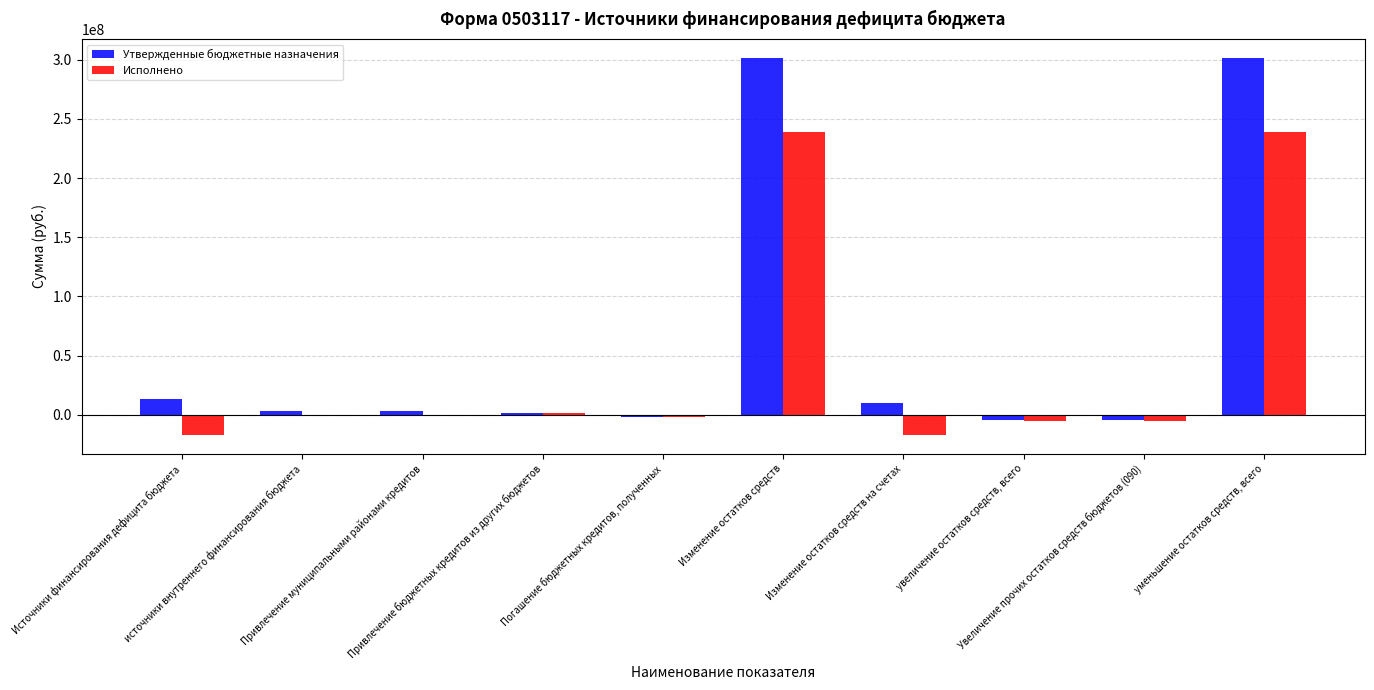

What is the difference between the Исполнено values at Увеличение прочих остатков средств бюджетов (090) and Привлечение бюджетных кредитов из других бюджетов?

6892302.4